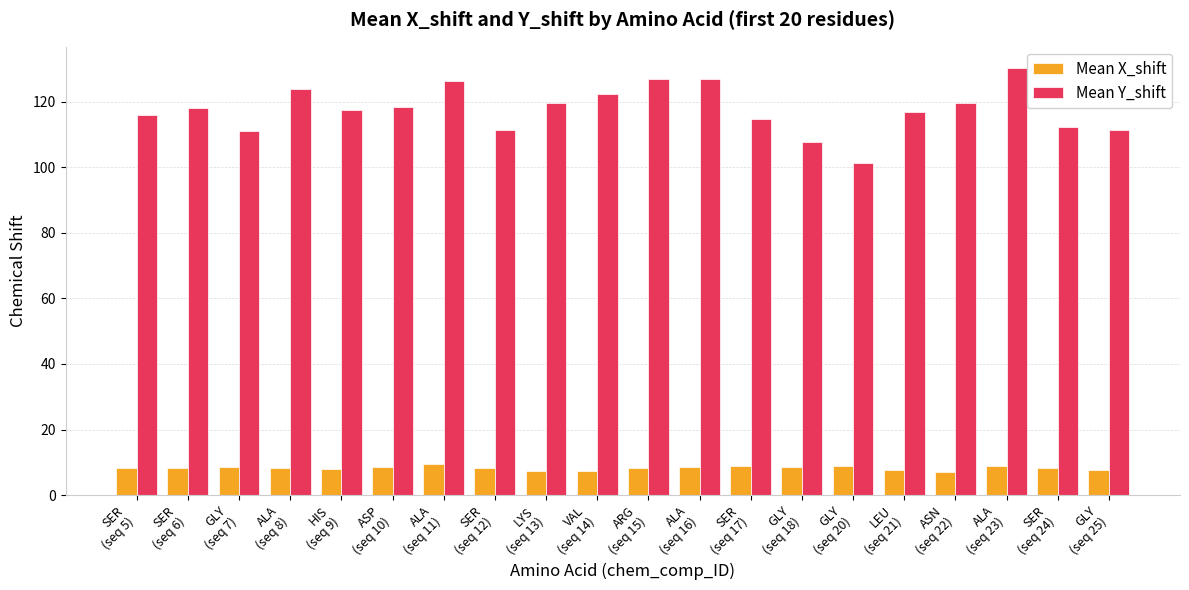

The Mean Y_shift series shows 111.4 at GLY
(seq 25). True or false?

True